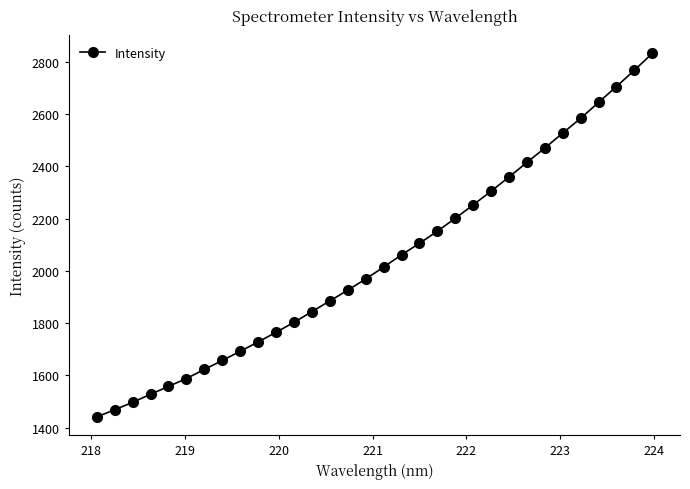

Does the chart display data point markers on the line(s)?

Yes